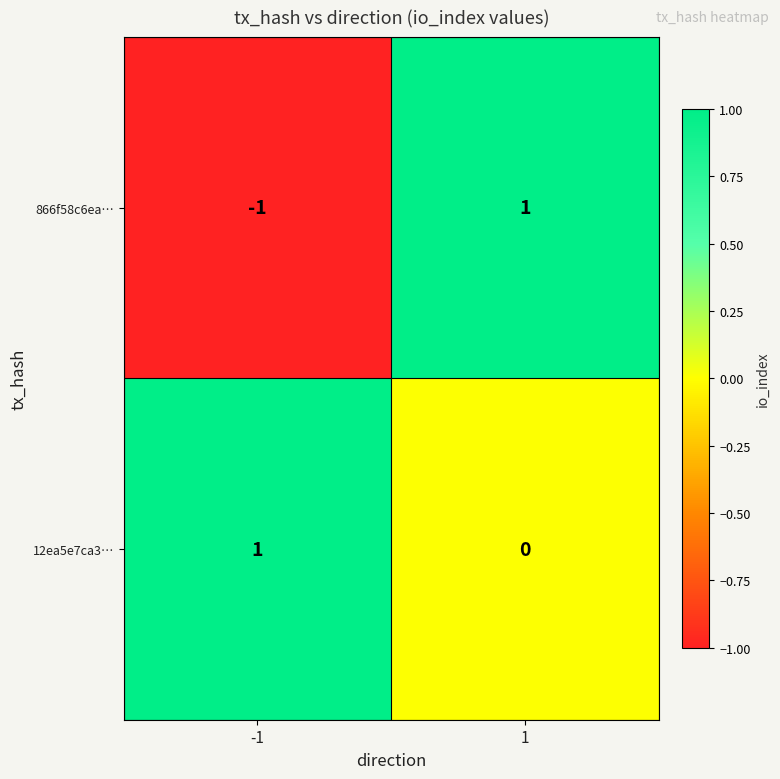

At 1, list the series in order from largest to smallest.

866f58c6ea…, 12ea5e7ca3…